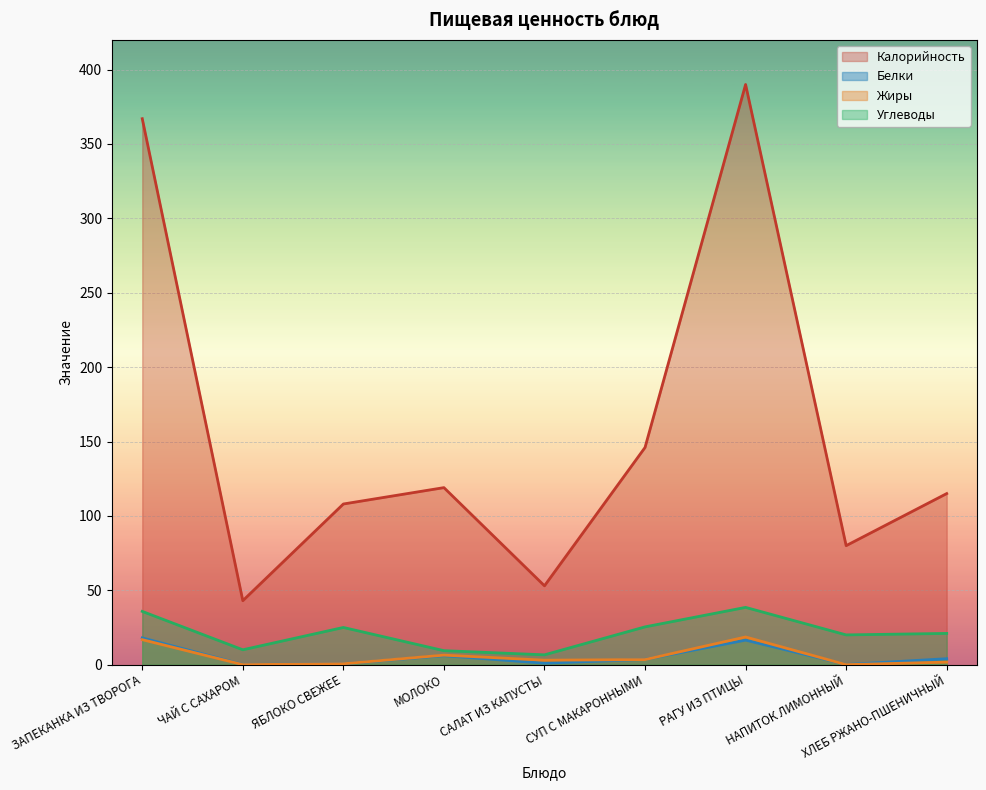

At МОЛОКО, list the series in order from largest to smallest.

Калорийность, Углеводы, Жиры, Белки